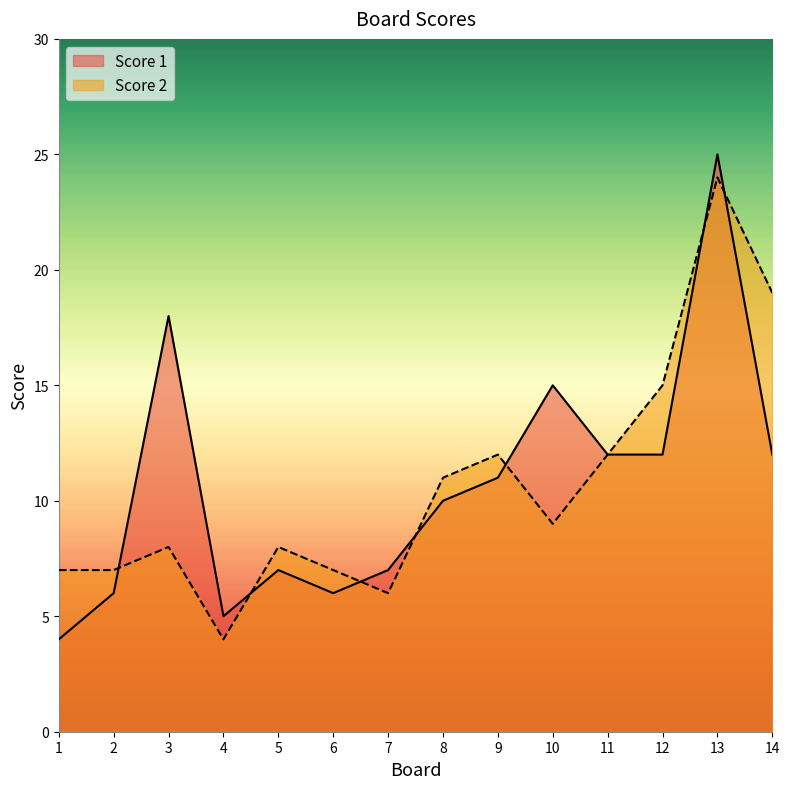

True or false: Score 1 and Score 2 cross at least once.

True